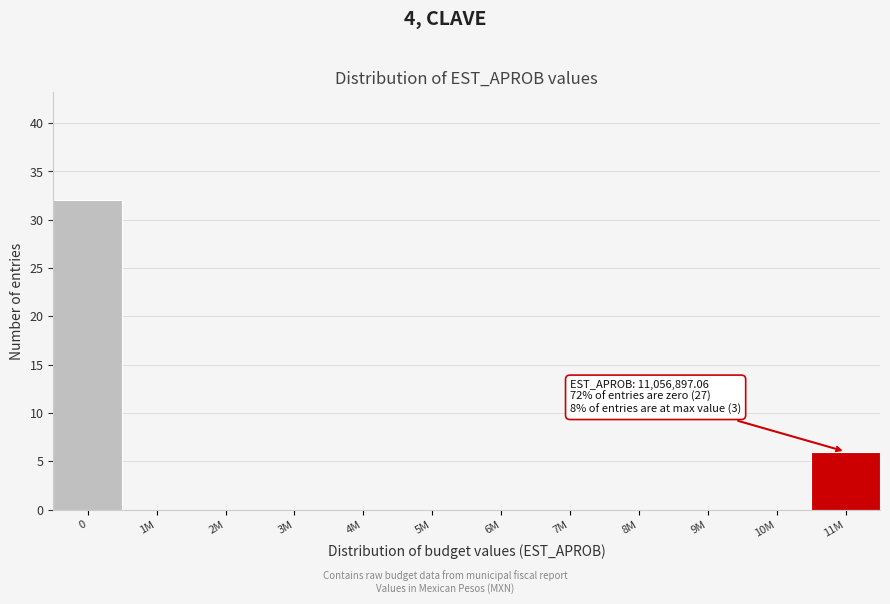

Reading left to right, what are all the values shown in this chart?

0=32	1M=0	2M=0	3M=0	4M=0	5M=0	6M=0	7M=0	8M=0	9M=0	10M=0	11M=6